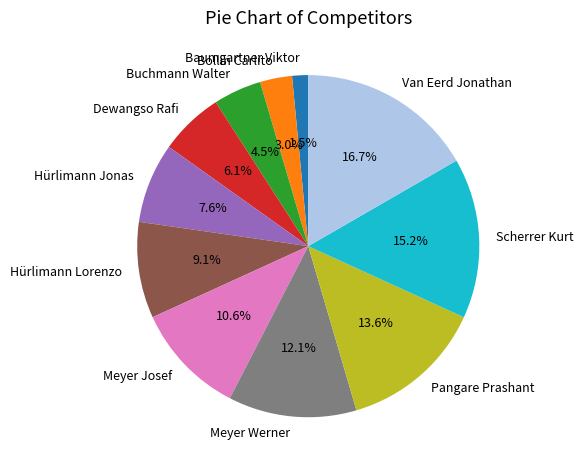

How many slices are in this pie chart?

11